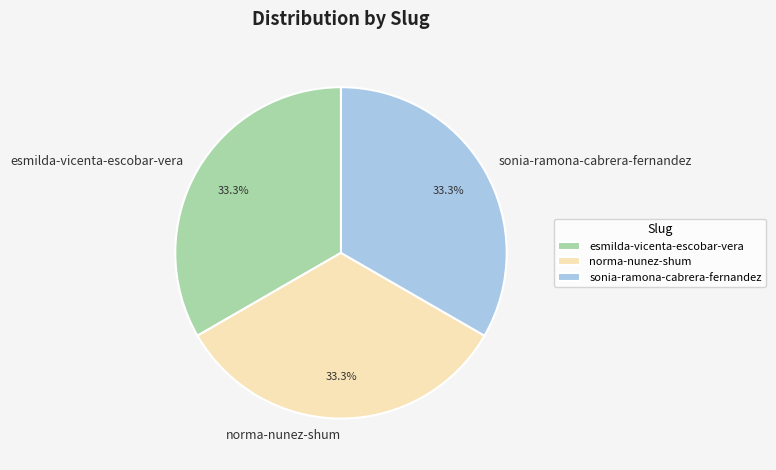

Is it true that norma-nunez-shum is 33% of the pie?

True